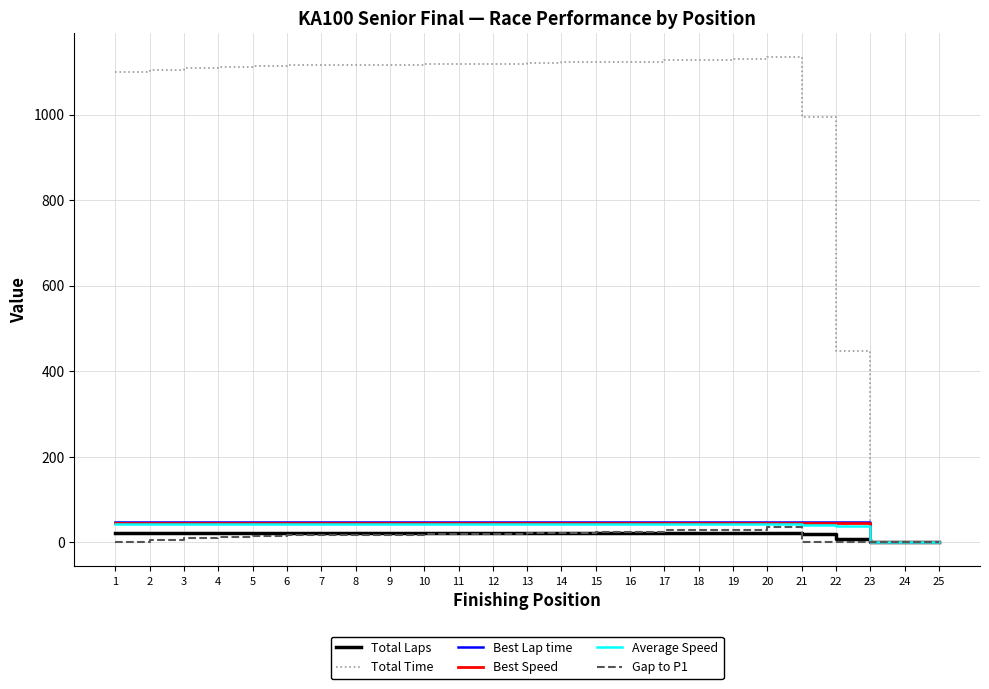

Which series has the widest spread of values?

Total Time